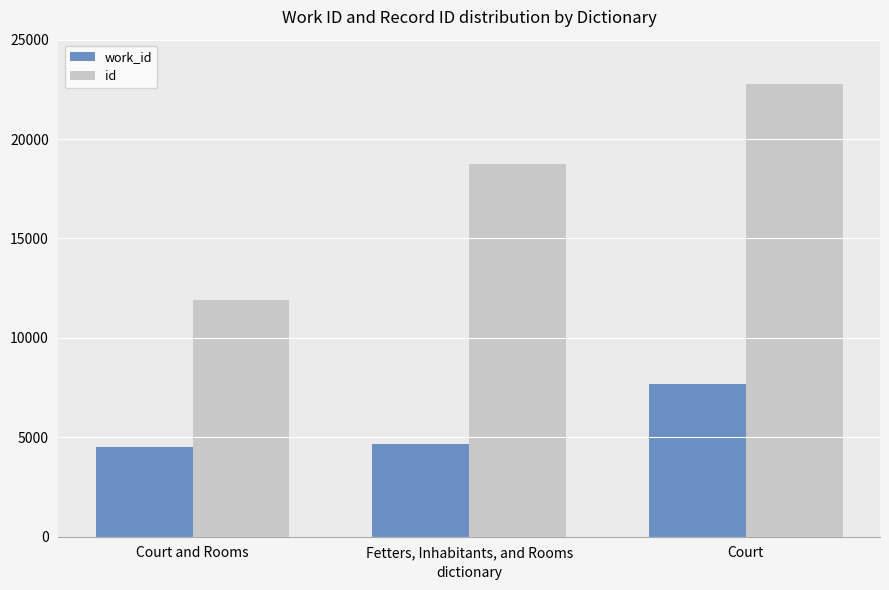

List the series in order of their overall mean, lowest first.

work_id, id